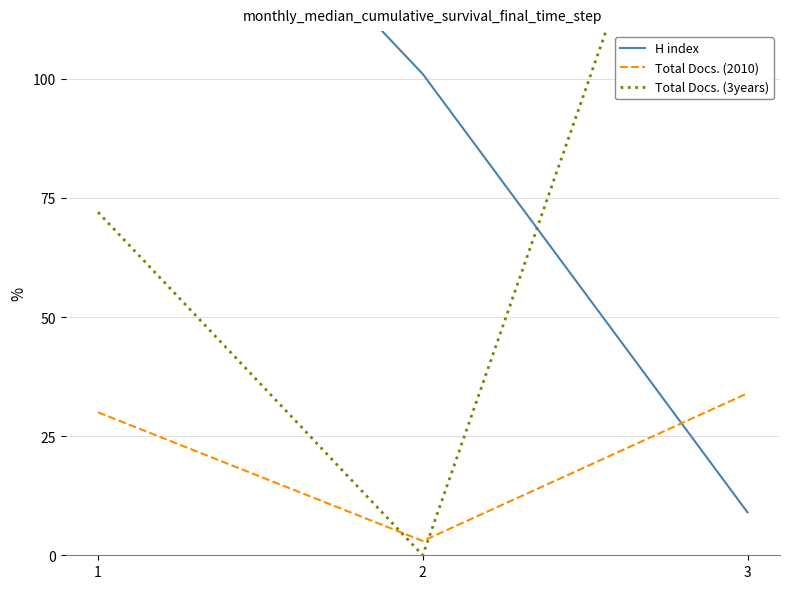

At which label does Total Docs. (2010) reach its peak?

3